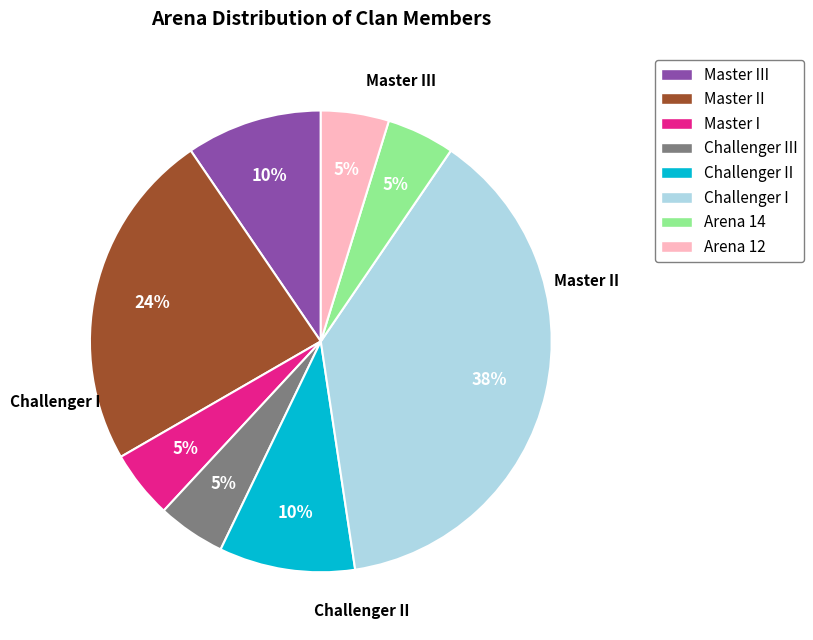

Does Challenger III represent more than half of the total?

No